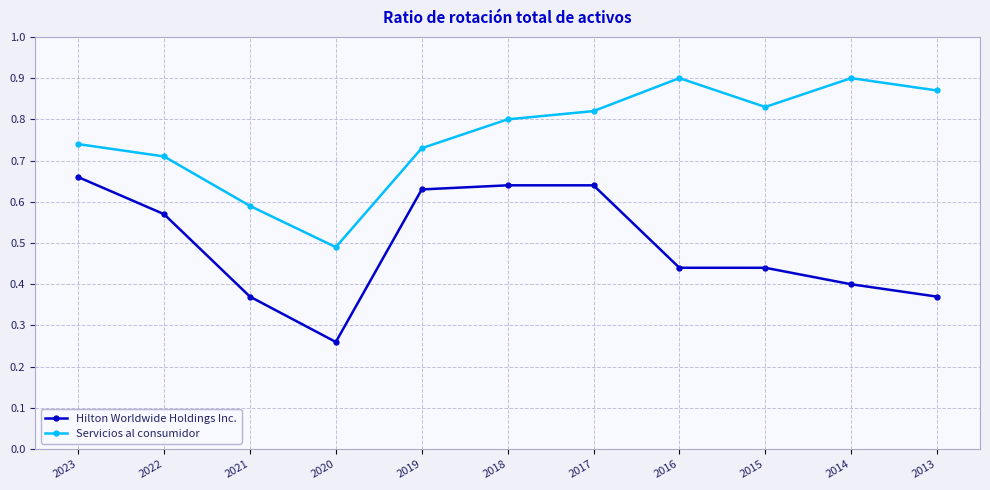

How many data points does each series have?

11